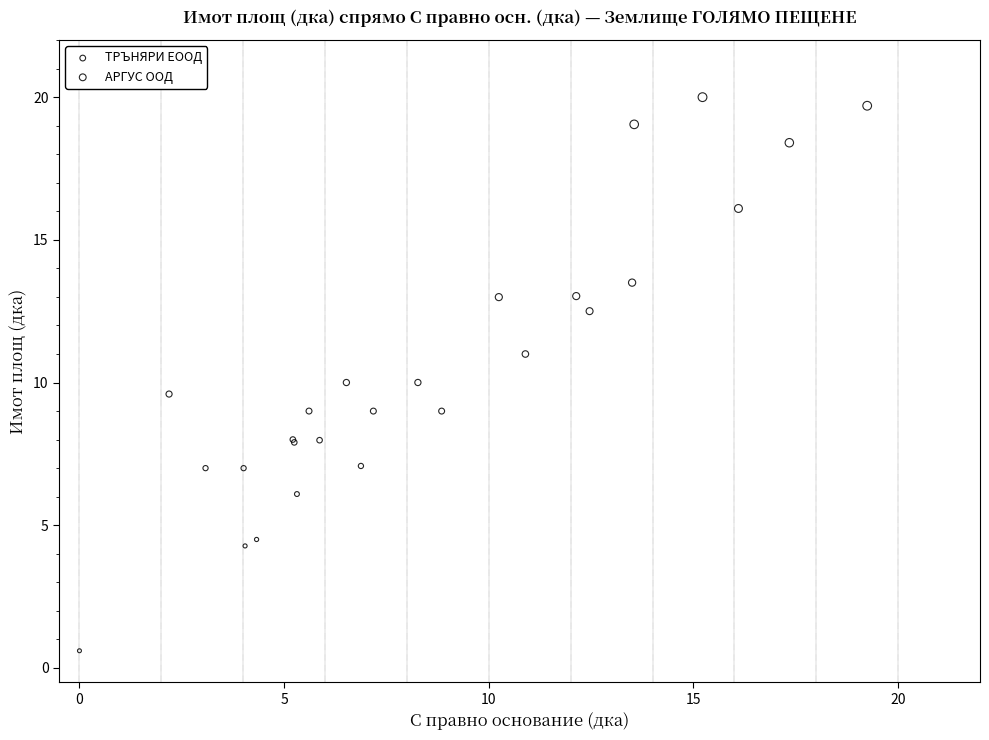

Which series reaches the minimum Y coordinate?

АРГУС ООД